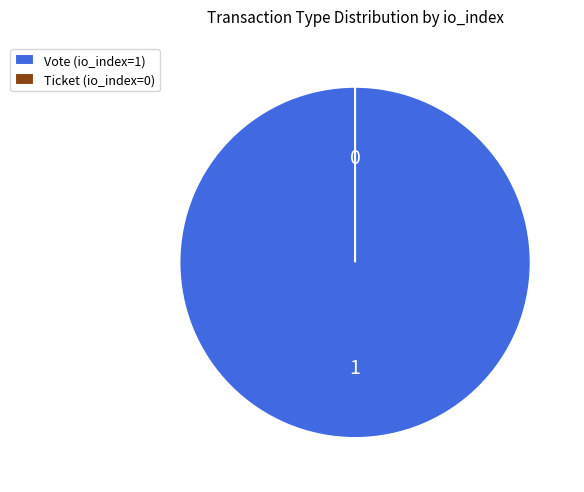

Does Vote account for over 50% of the chart?

Yes